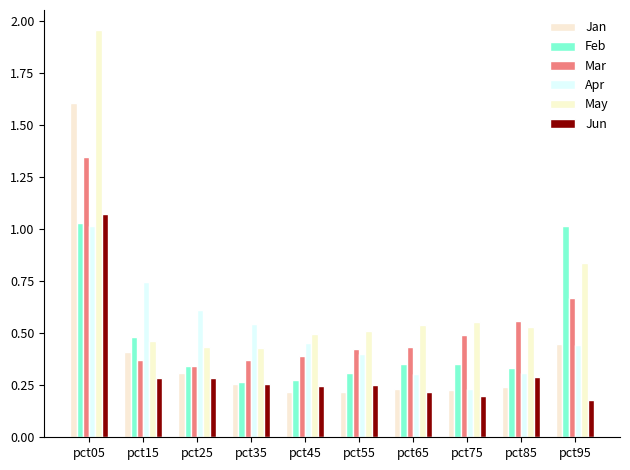

What are all the series names shown in the legend?

Jan, Feb, Mar, Apr, May, Jun